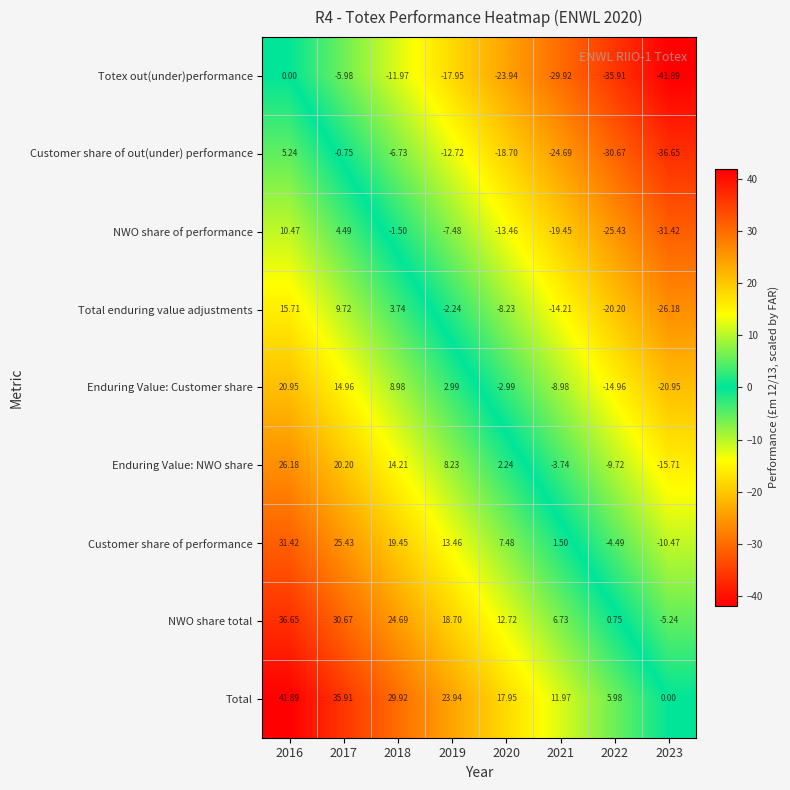

How many values in Customer share of out(under) performance are below zero?

7